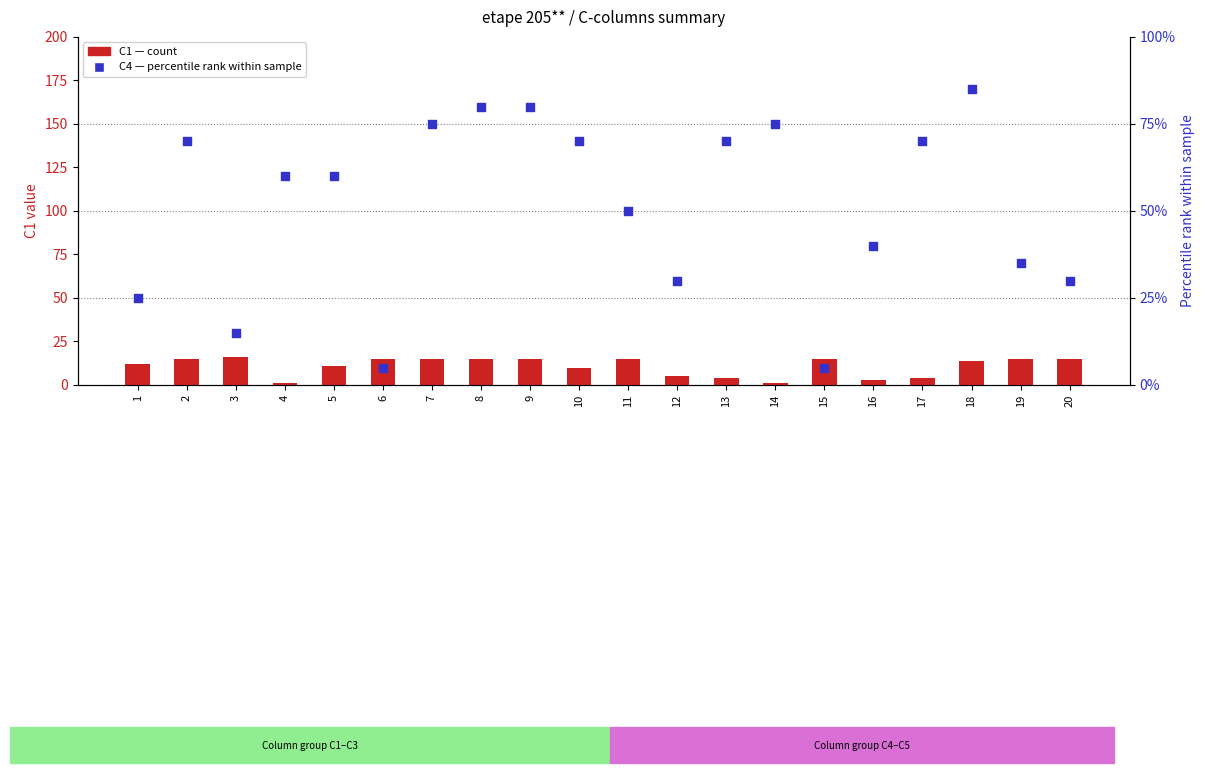

What are all the series names shown in the legend?

C1 (count), C4 (percentile rank)